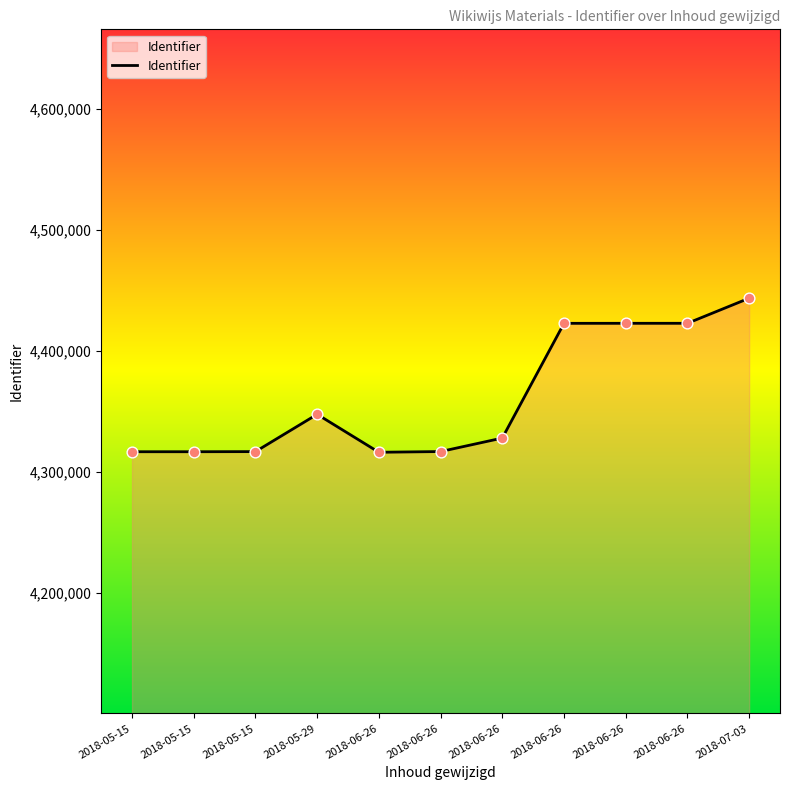

Does the chart have visible grid lines?

No